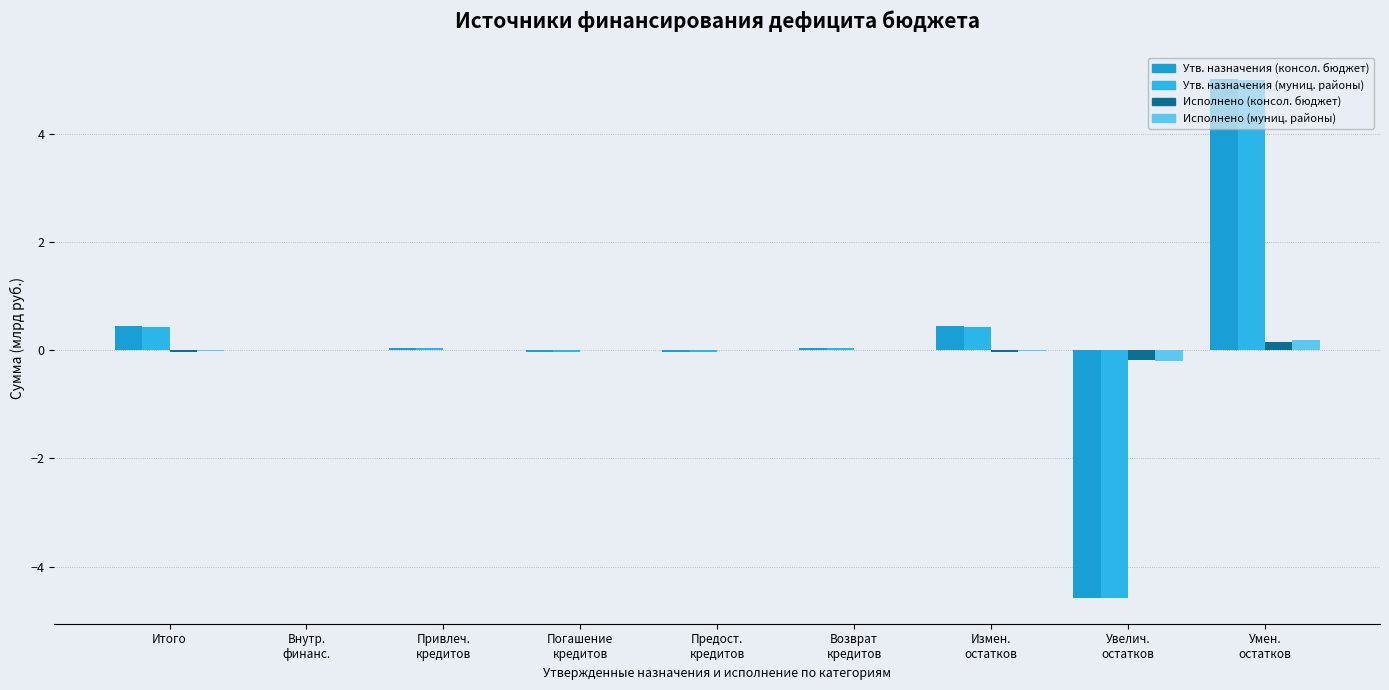

Which series has the largest total across all categories?

Утв. назначения (консол. бюджет)